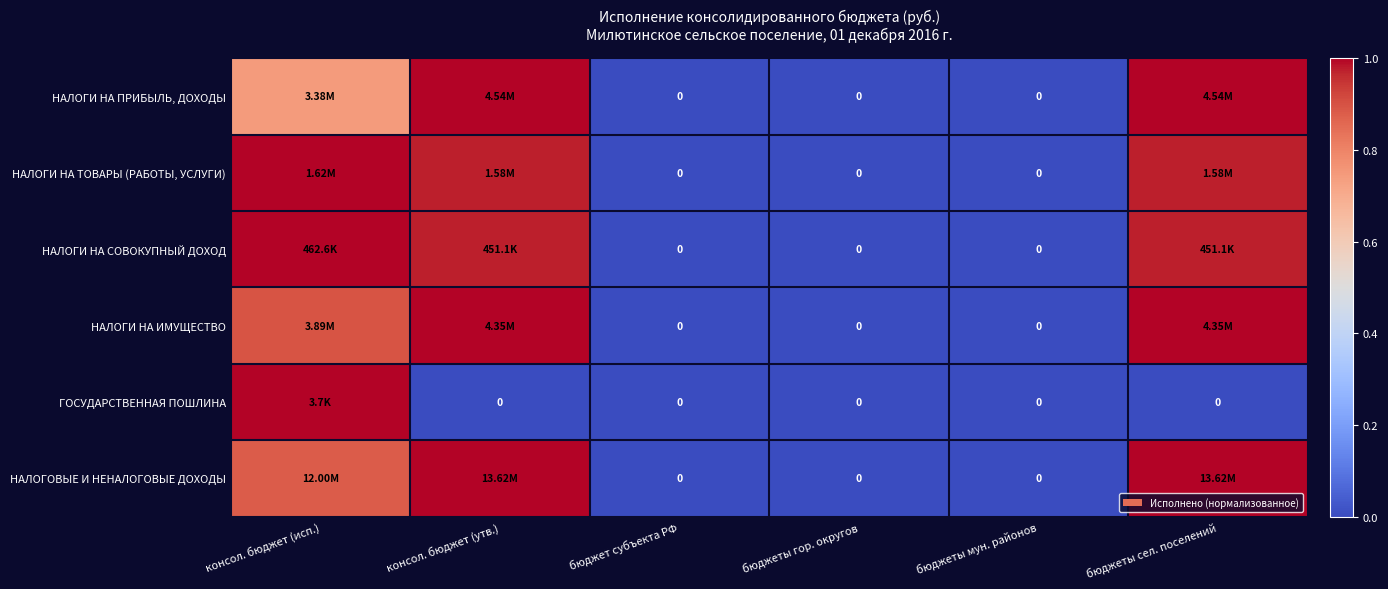

Is the value of НАЛОГИ НА ТОВАРЫ (РАБОТЫ, УСЛУГИ) at консол. бюджет (исп.) greater than the value of НАЛОГИ НА ПРИБЫЛЬ, ДОХОДЫ at бюджеты гор. округов?

Yes